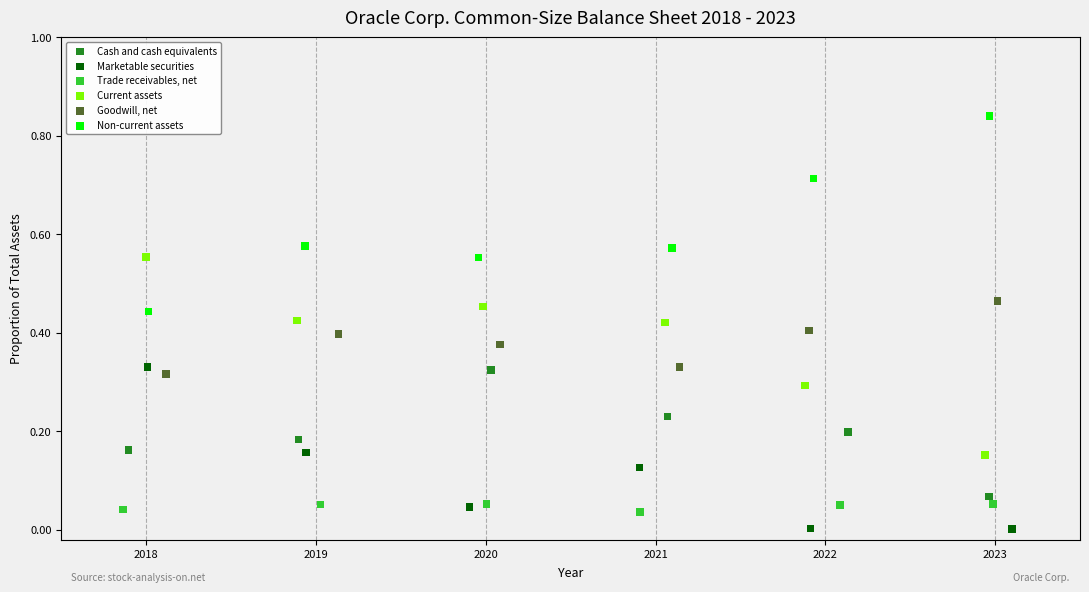

Which series reaches the maximum Y coordinate?

Non-current assets